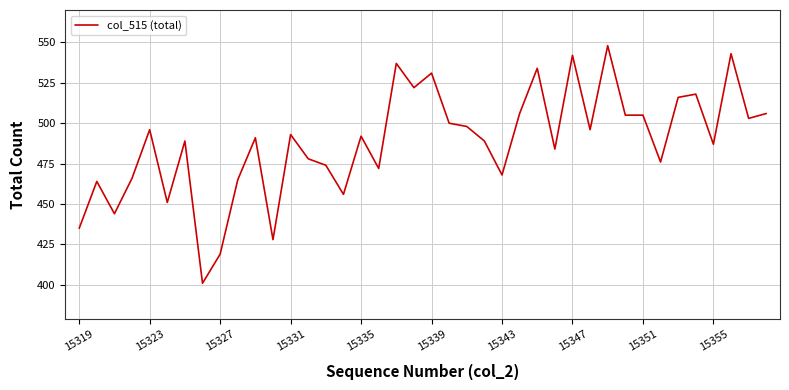

What is the smallest value displayed?

401